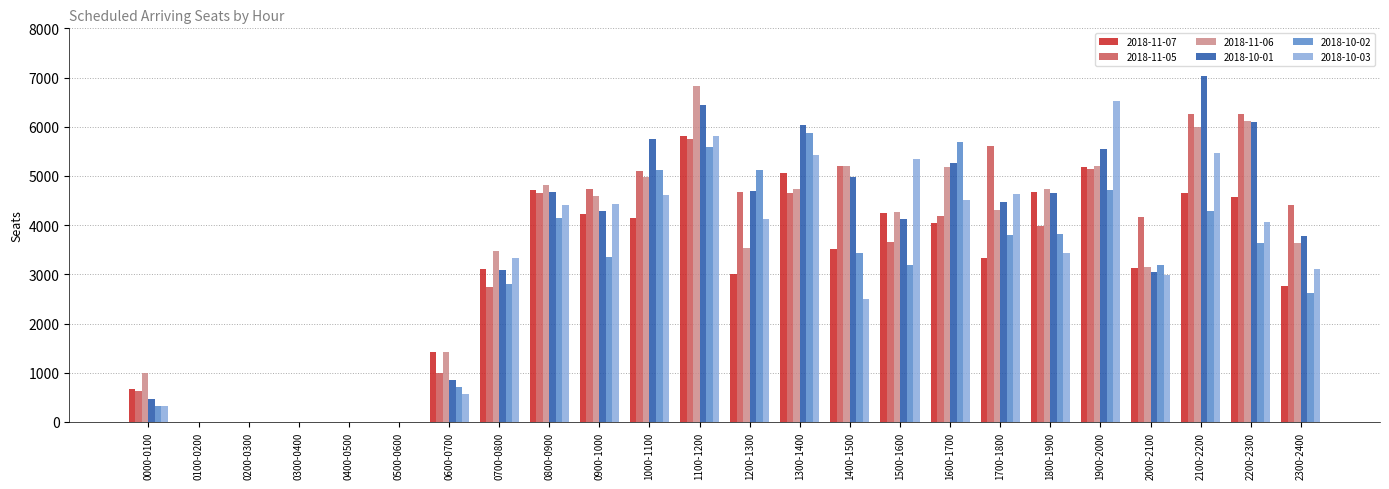

The value of 2018-10-01 at 1700-1800 is 4476. True or false?

True